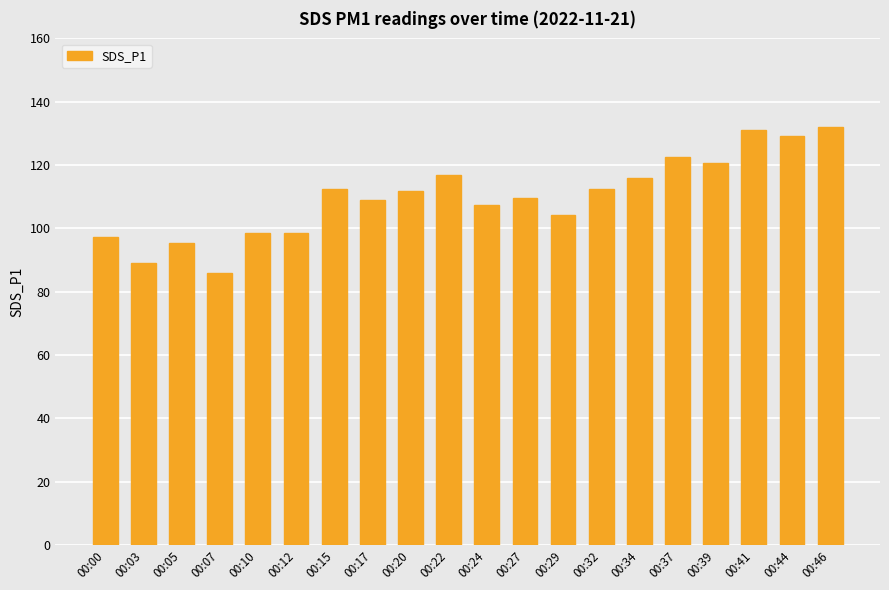

What is the minimum value shown in the chart?

85.9